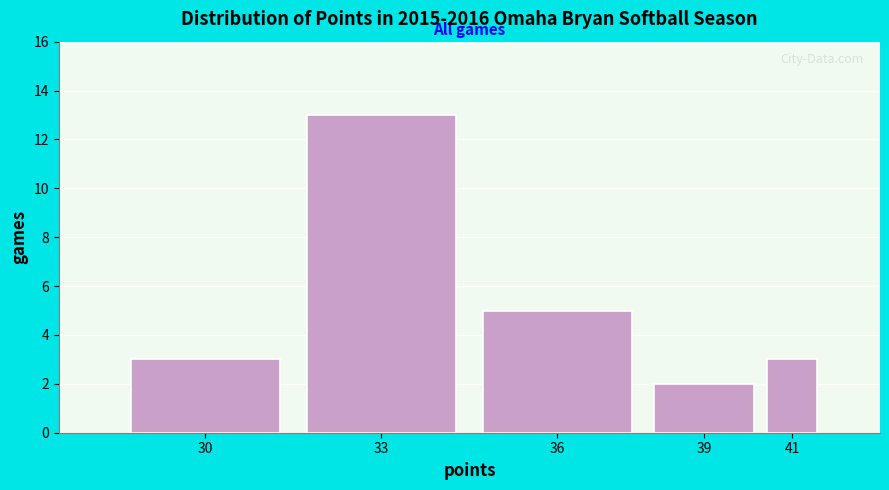

Reading left to right, transcribe all the data shown in this chart.

3	13	5	2	3